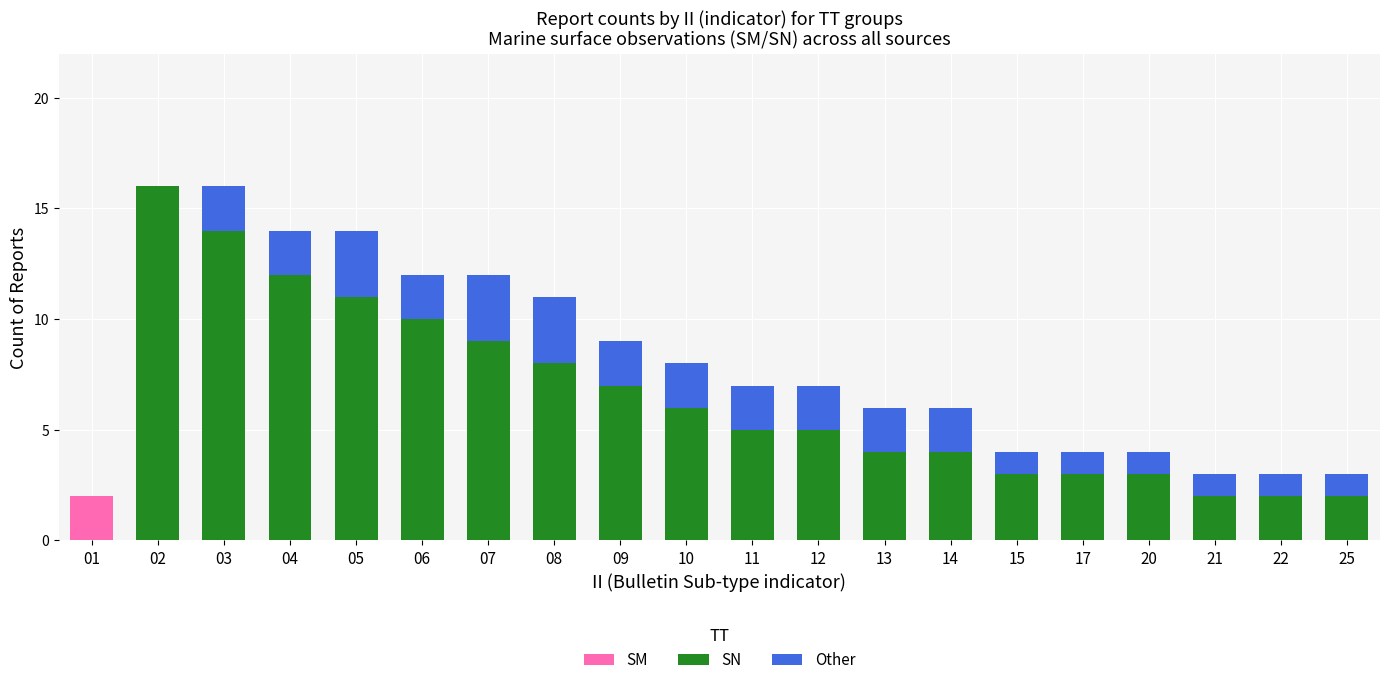

True or false: SM has a value of 0 at 14.

True